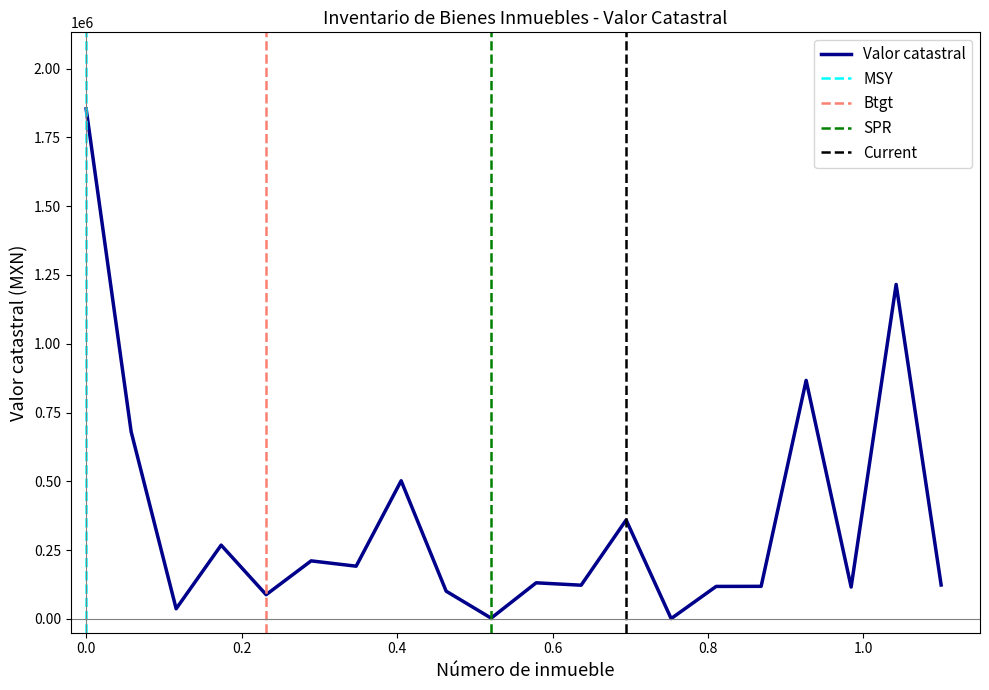

What is the maximum value shown in the chart?

1853787.3